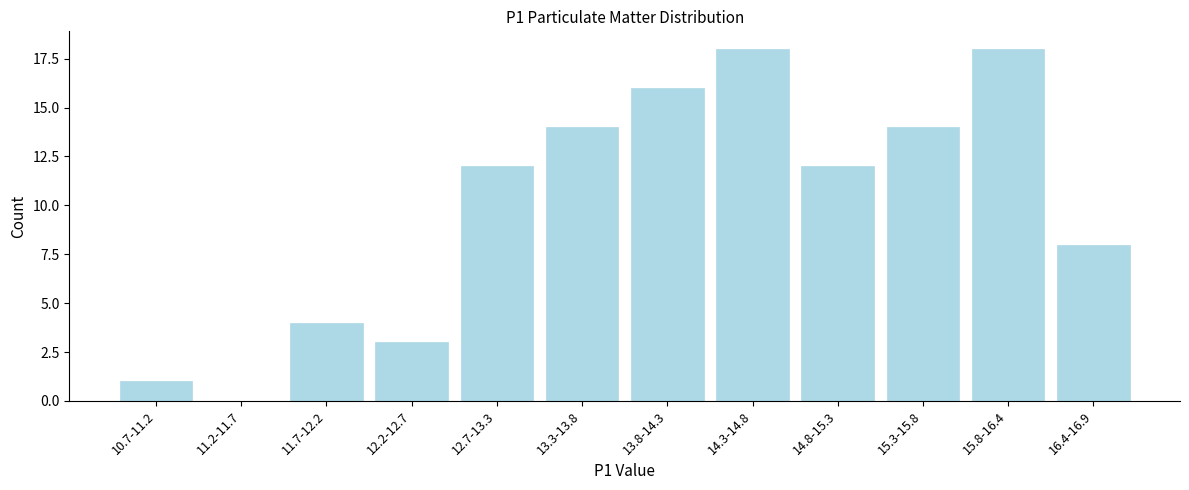

Reading left to right, what are all the values shown in this chart?

10.7-11.2=1	11.2-11.7=0	11.7-12.2=4	12.2-12.7=3	12.7-13.3=12	13.3-13.8=14	13.8-14.3=16	14.3-14.8=18	14.8-15.3=12	15.3-15.8=14	15.8-16.4=18	16.4-16.9=8